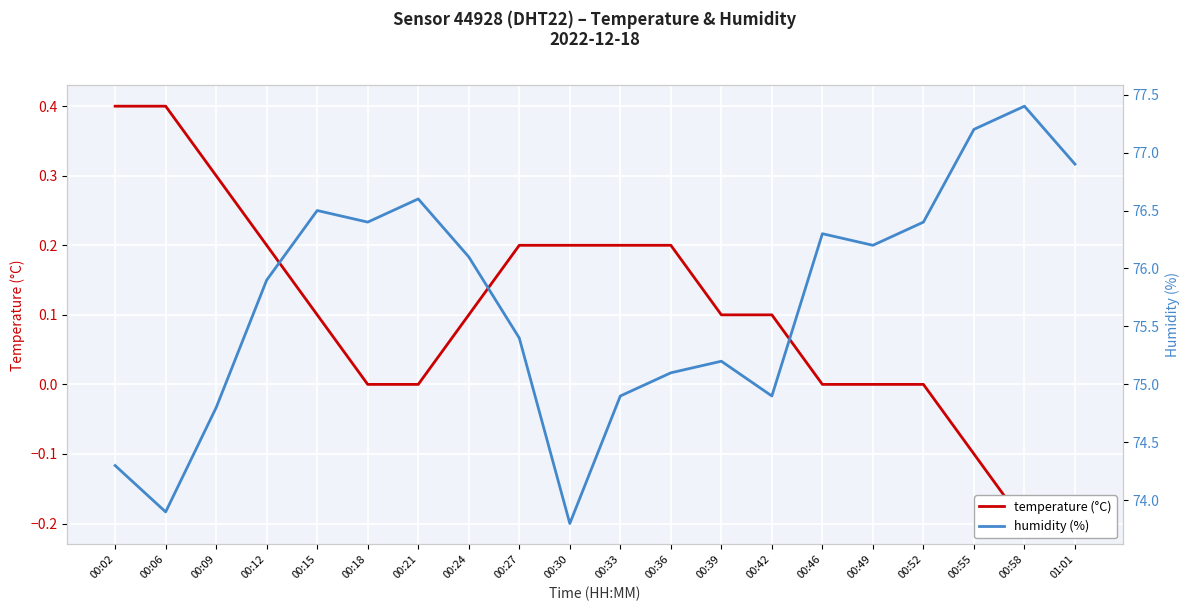

Reading left to right, transcribe all the data shown in this chart.

temperature (°C): 00:02=0.4	00:06=0.4	00:09=0.3	00:12=0.2	00:15=0.1	00:18=0.0	00:21=0.0	00:24=0.1	00:27=0.2	00:30=0.2	00:33=0.2	00:36=0.2	00:39=0.1	00:42=0.1	00:46=0.0	00:49=0.0	00:52=0.0	00:55=-0.1	00:58=-0.2	01:01=-0.2
humidity (%): 00:02=74.3	00:06=73.9	00:09=74.8	00:12=75.9	00:15=76.5	00:18=76.4	00:21=76.6	00:24=76.1	00:27=75.4	00:30=73.8	00:33=74.9	00:36=75.1	00:39=75.2	00:42=74.9	00:46=76.3	00:49=76.2	00:52=76.4	00:55=77.2	00:58=77.4	01:01=76.9